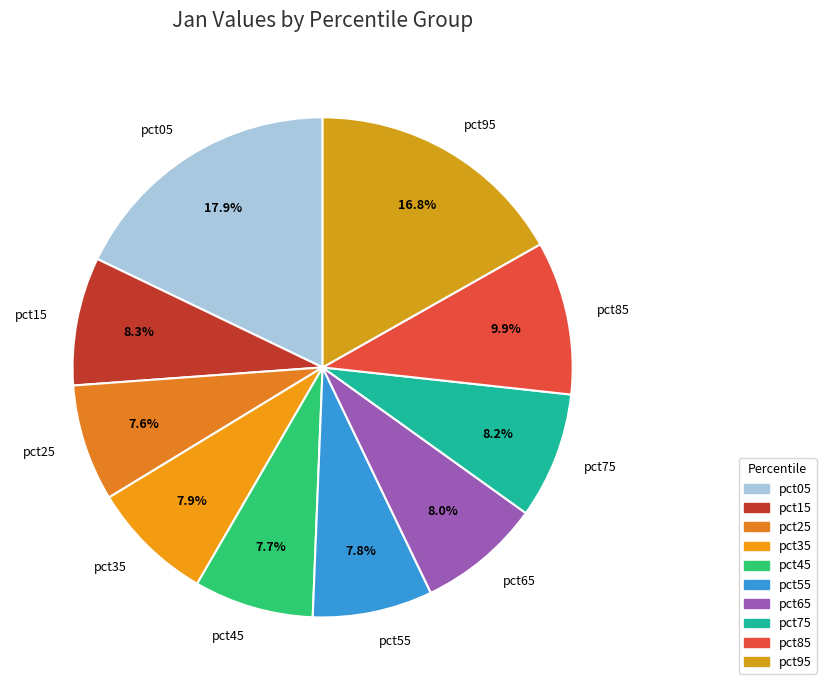

Is it true that pct75 is 8% of the pie?

True